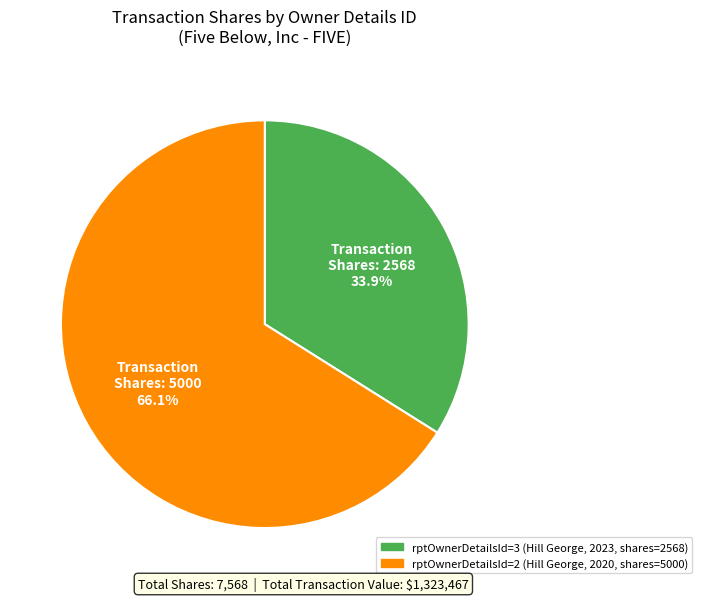

Is there a majority slice in this chart?

Yes